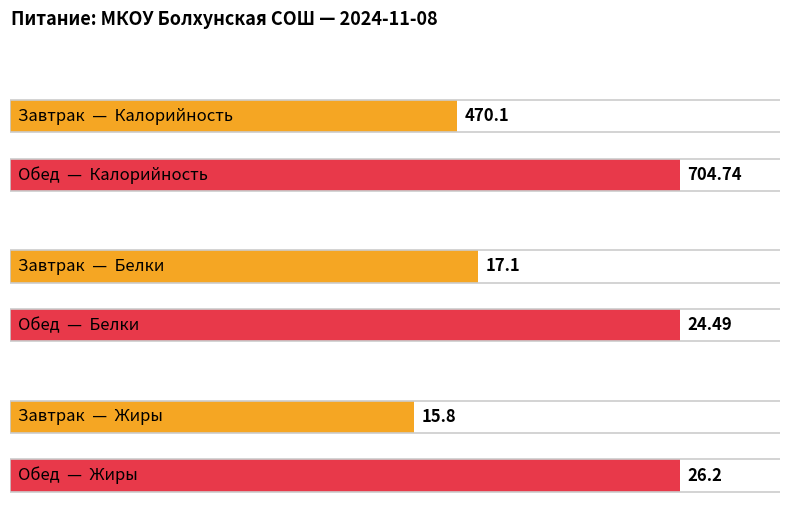

True or false: Белки has a value of 6.8 at Завтрак.

False